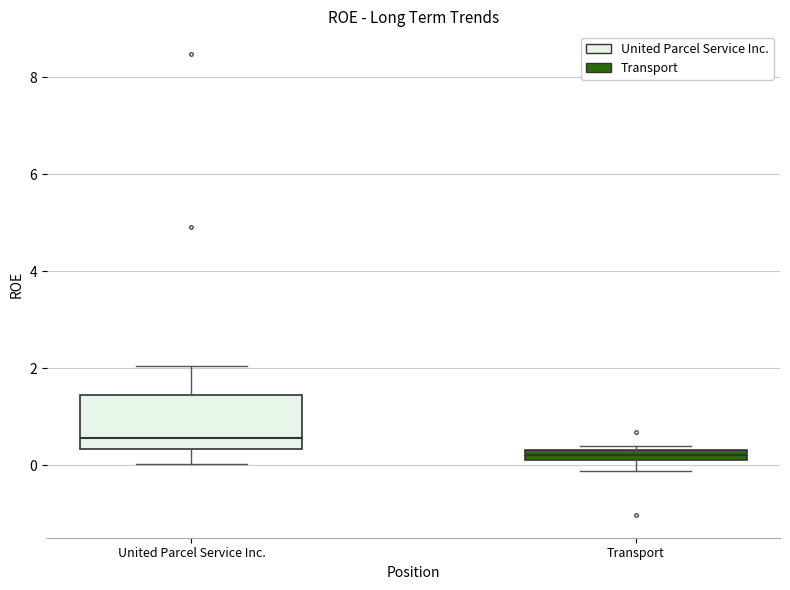

Which box's median line is the highest?

United Parcel Service Inc.